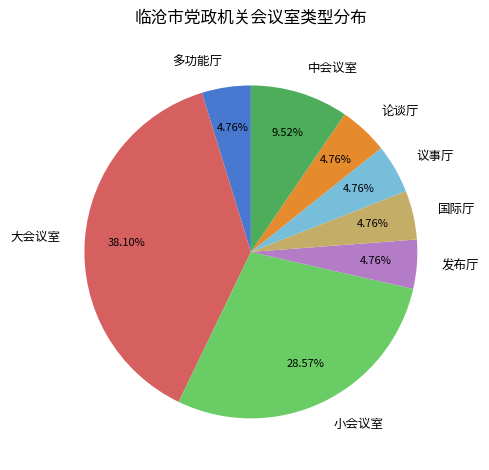

How many slices are in this pie chart?

8